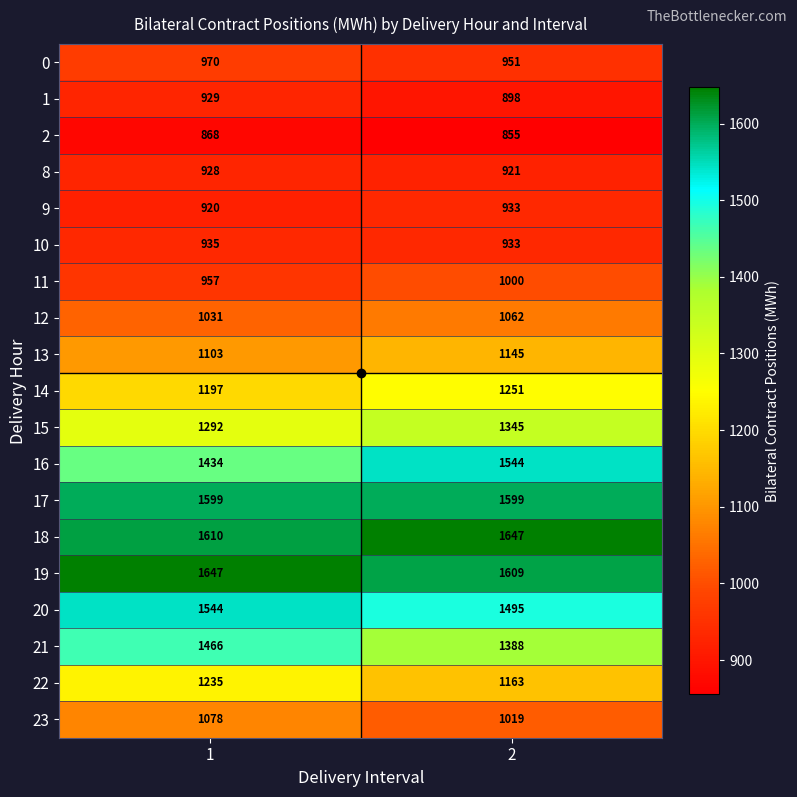

True or false: 23 has a value of 340 at 2.

False